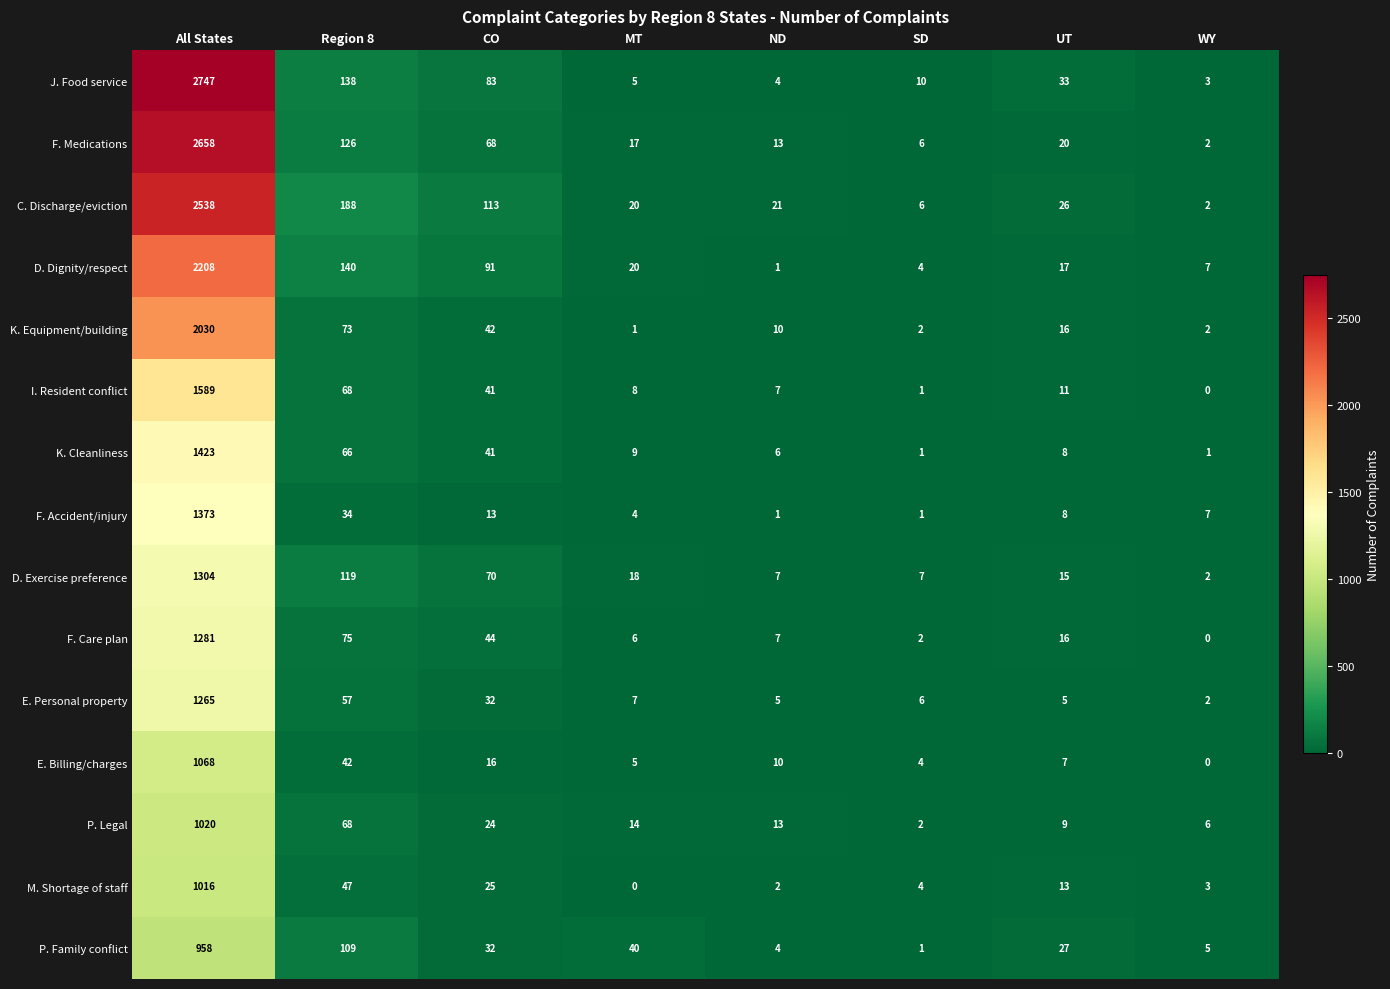

True or false: P. Legal has a value of 2 at SD.

True